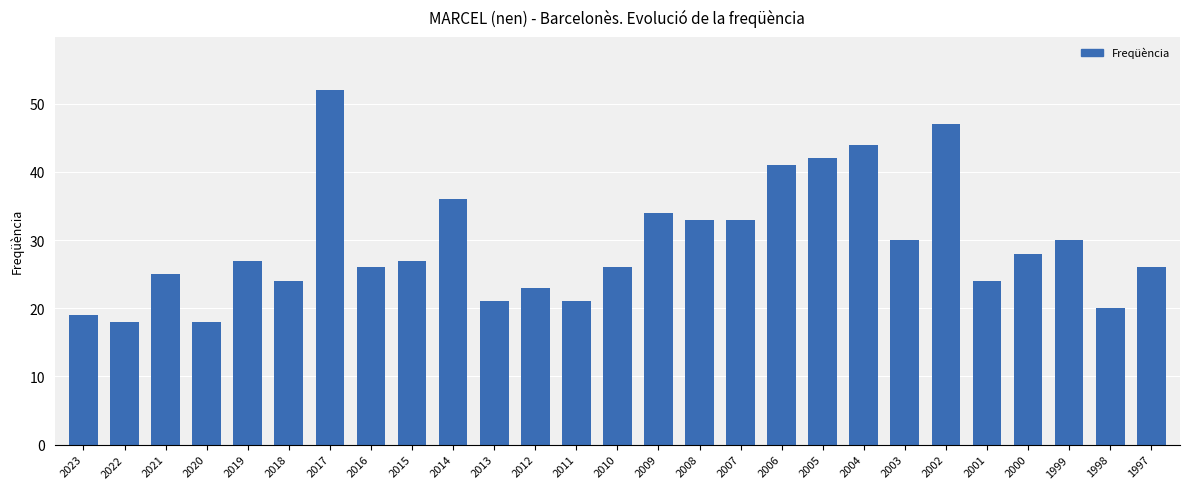

What is the difference between the values at 2001 and 2021?

1